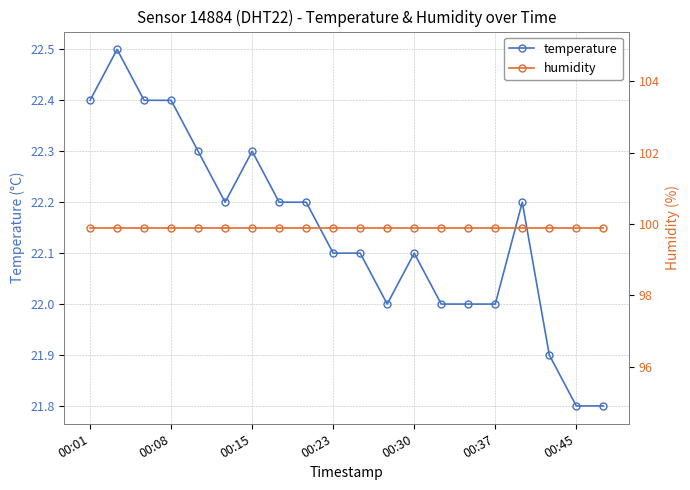

What is the maximum value for humidity?

99.9